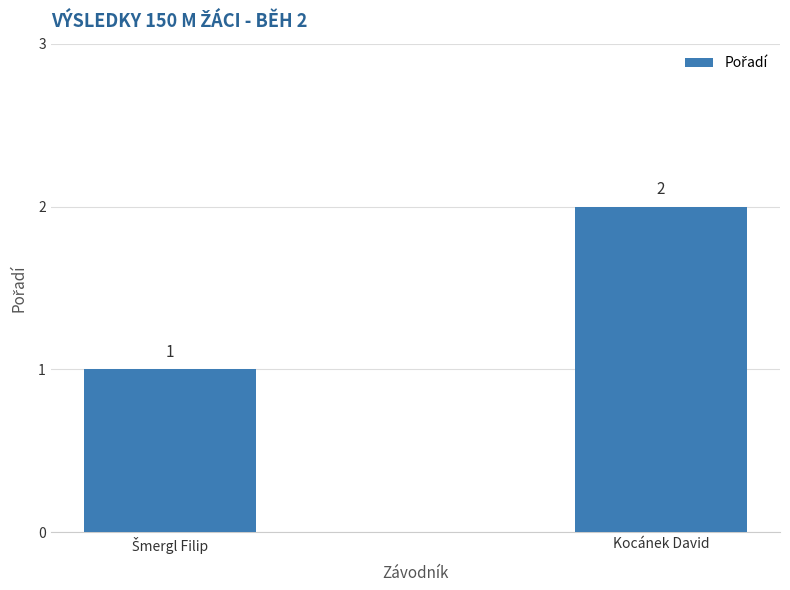

What is the greatest value displayed?

2